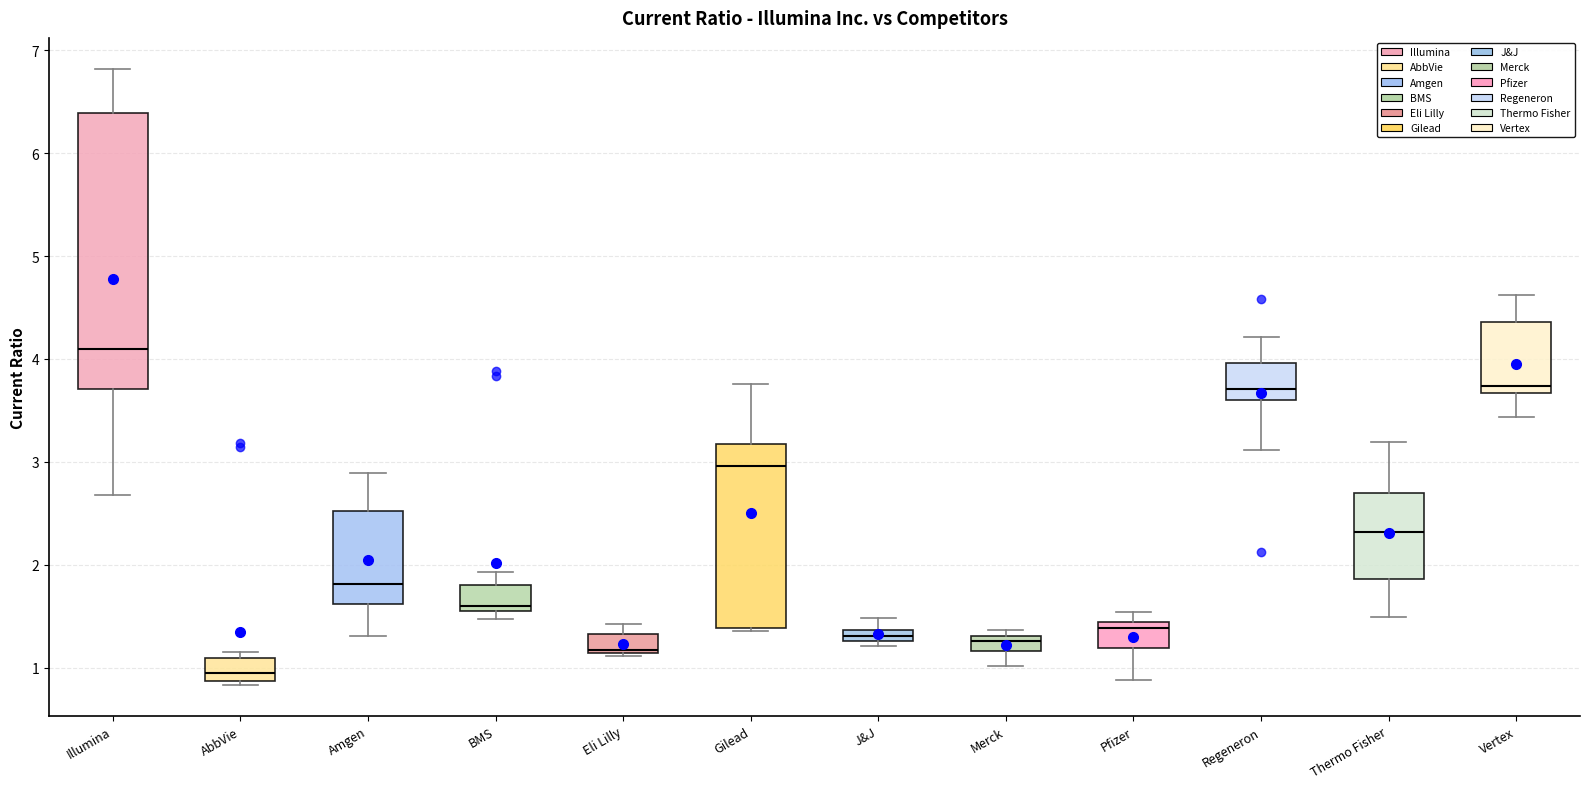

Which box is the tallest, from its lower edge to its upper edge?

Illumina